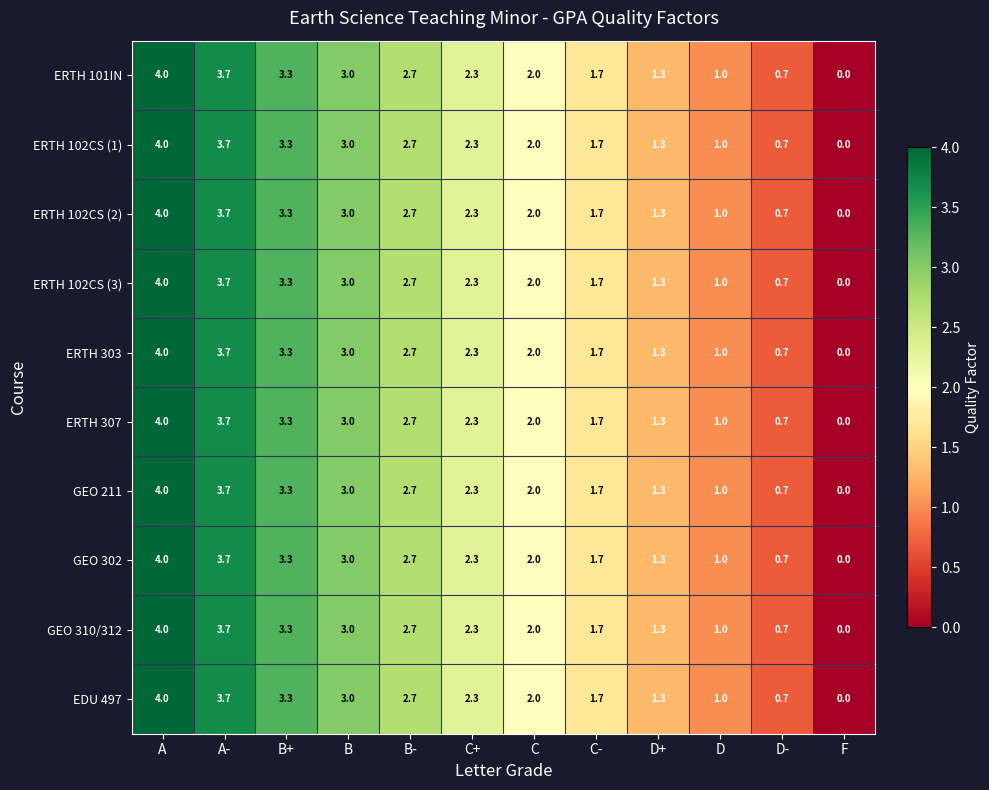

How many positive values does the ERTH 303 series have?

11